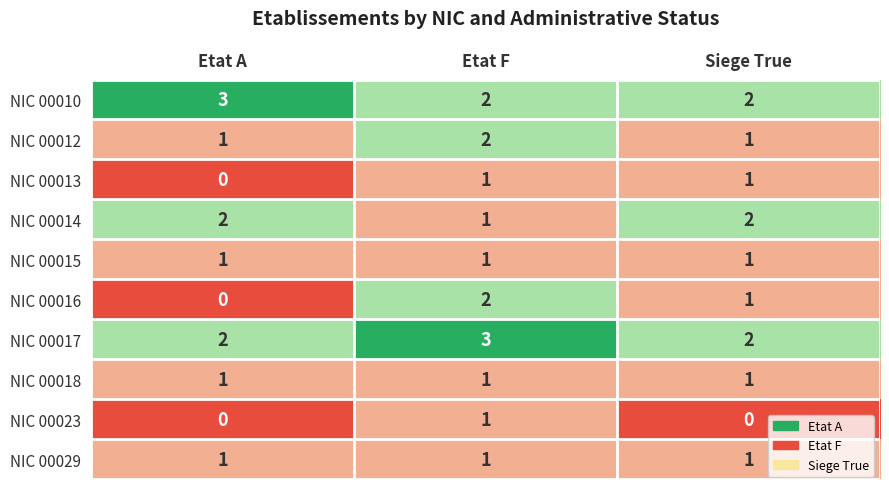

Count the number of categories in the chart.

3